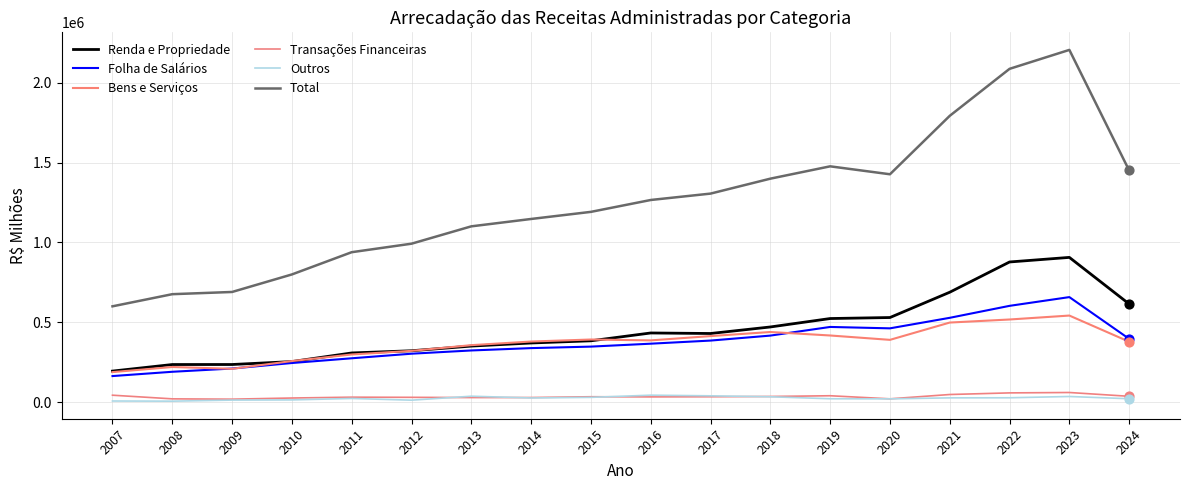

How many lines are shown in the chart?

6